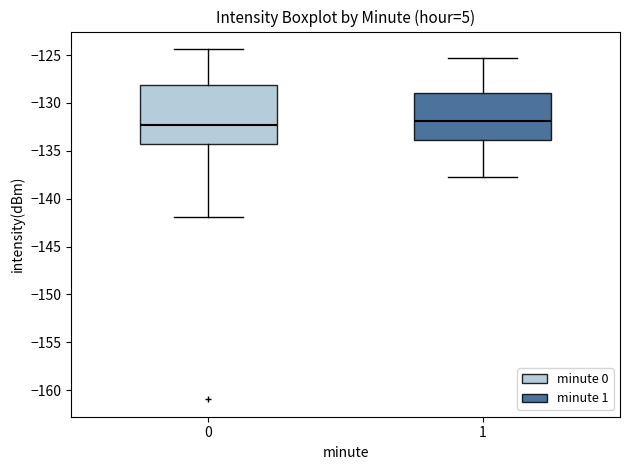

Where does the upper whisker of the box at x = 0 end on the y-axis? The values are not printed on the chart, so give them approximately, as read against the axis.

-124.5